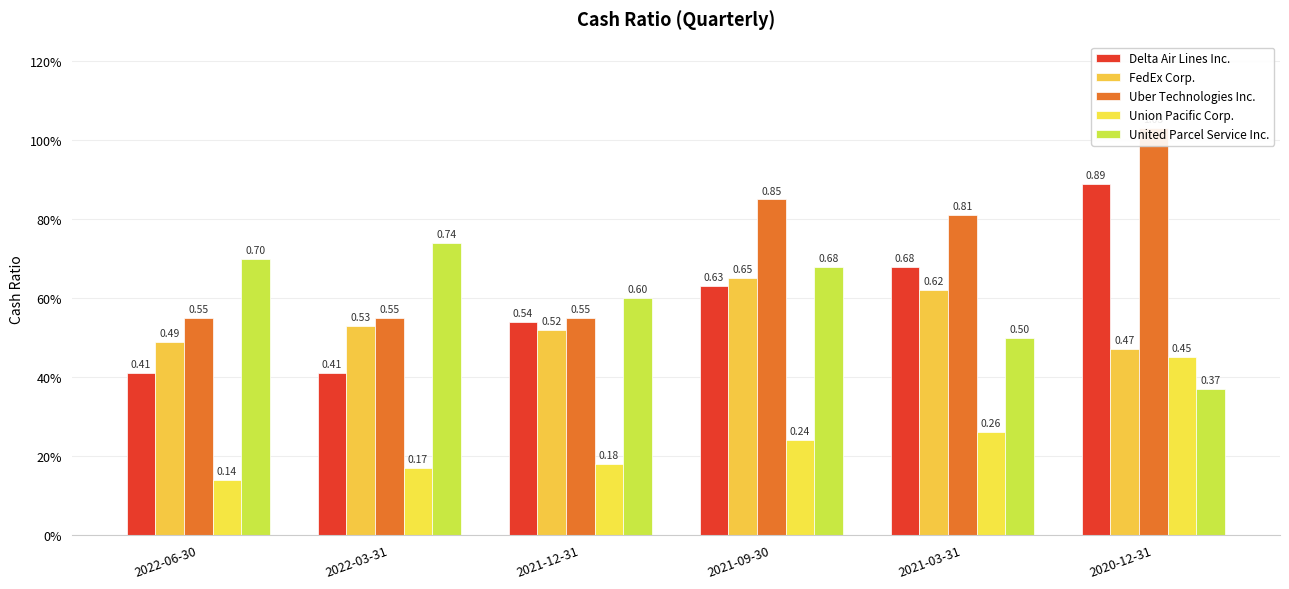

At how many categories does at least one series exceed 0?

6